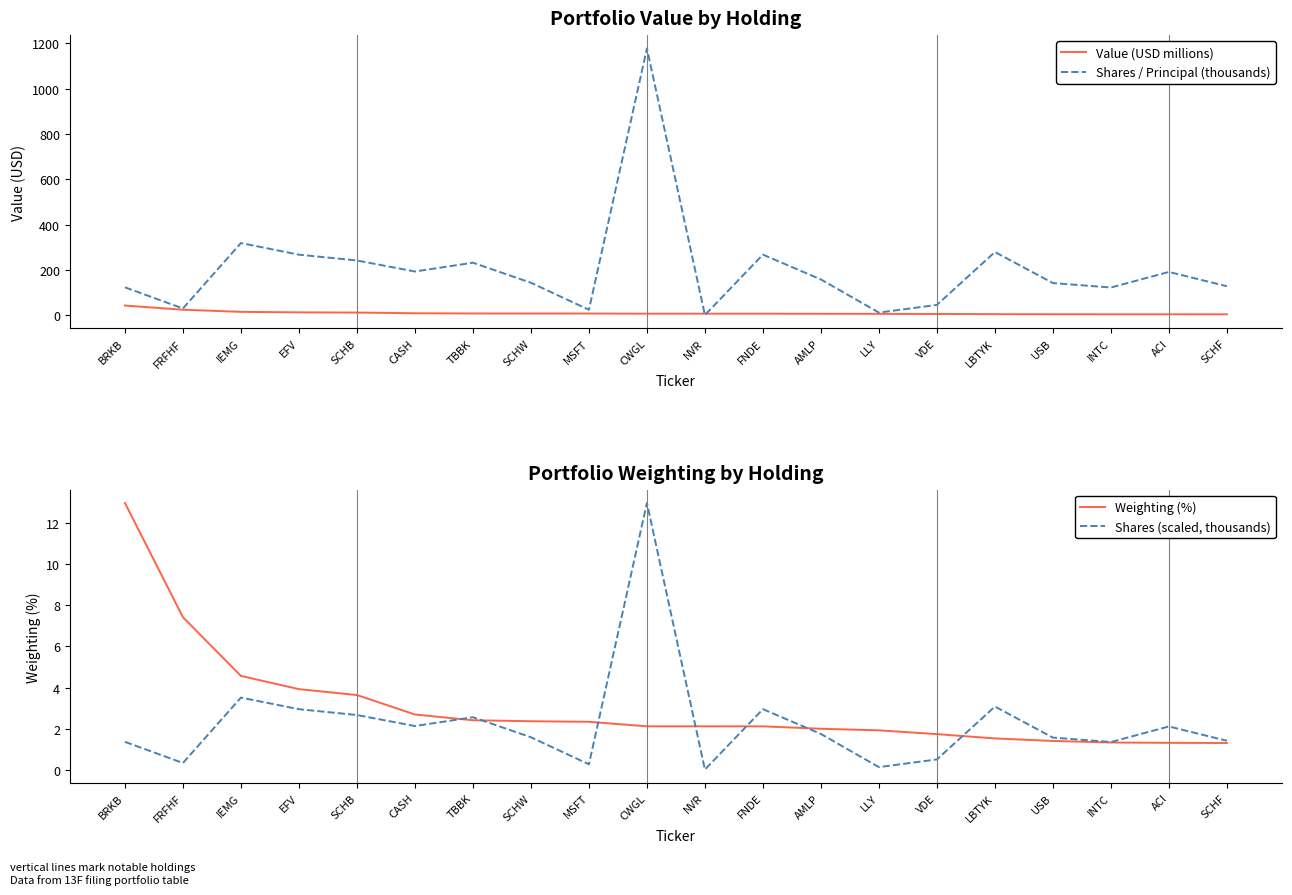

What is the maximum value shown in the chart?

1177.8